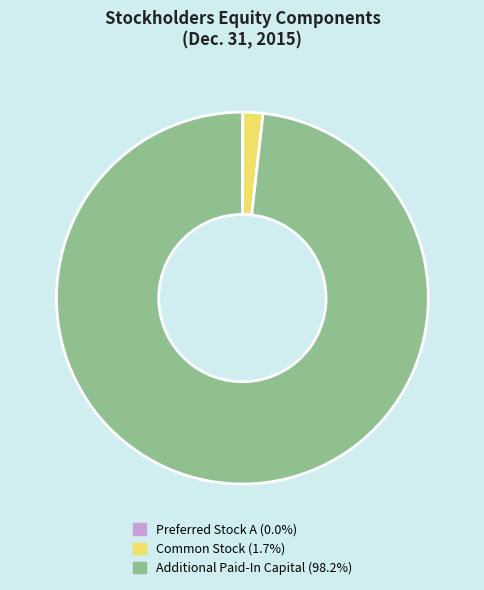

Is there any slice that represents more than half of the pie?

Yes